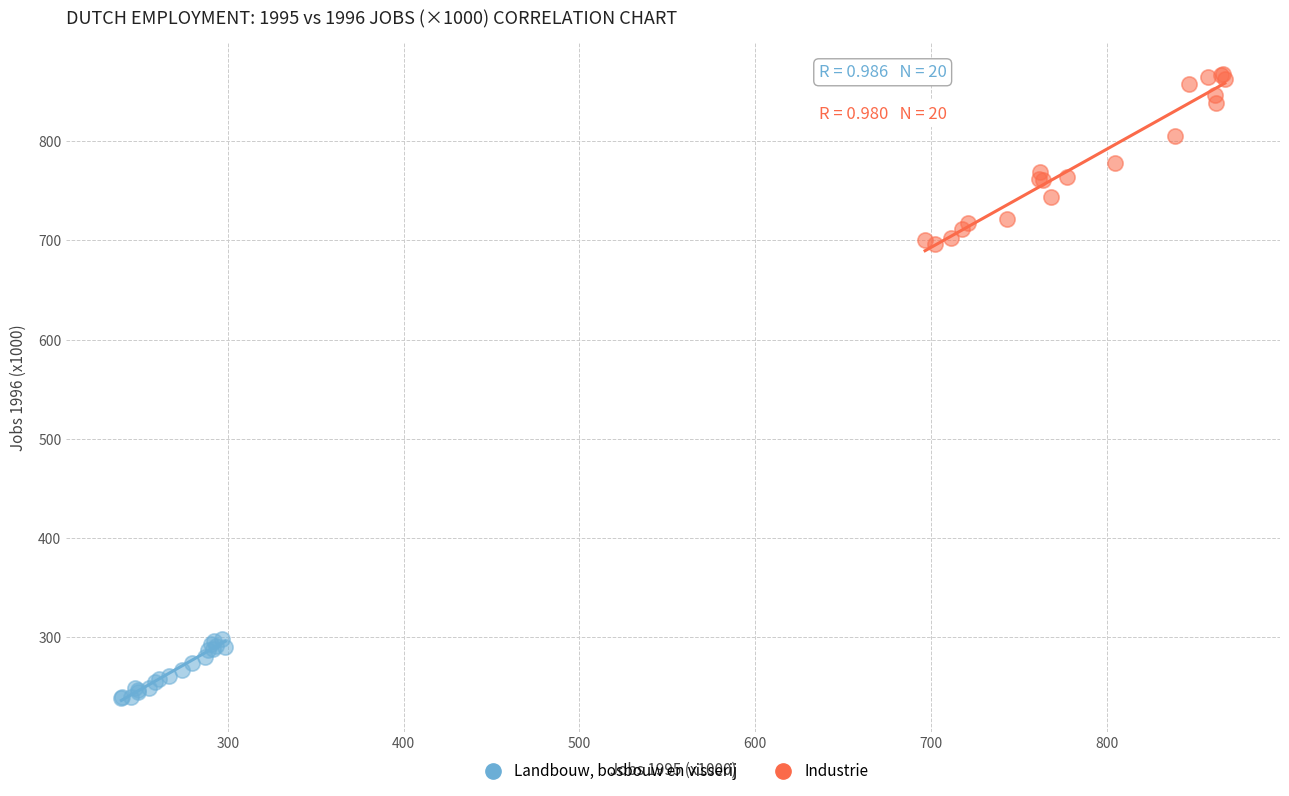

Which series reaches the minimum Y coordinate?

Landbouw, bosbouw en visserij